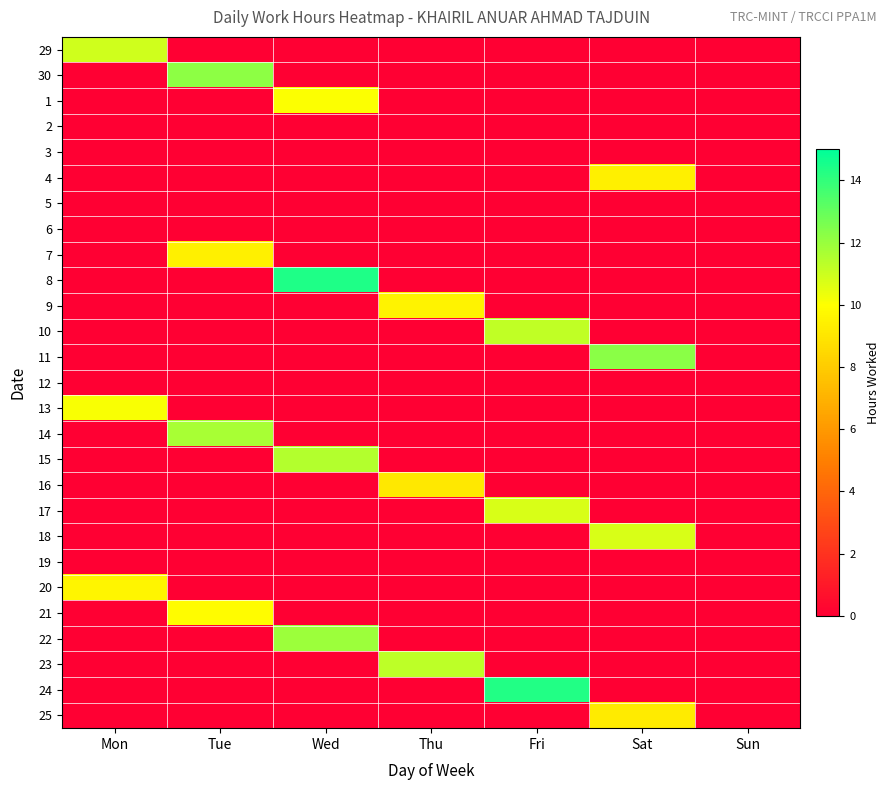

Reading left to right, what are all the values shown in this chart?

29: Mon=10.9	Tue=0.0	Wed=0.0	Thu=0.0	Fri=0.0	Sat=0.0	Sun=0.0
30: Mon=0.0	Tue=12.2	Wed=0.0	Thu=0.0	Fri=0.0	Sat=0.0	Sun=0.0
1: Mon=0.0	Tue=0.0	Wed=10.1	Thu=0.0	Fri=0.0	Sat=0.0	Sun=0.0
2: Mon=0.0	Tue=0.0	Wed=0.0	Thu=0.0	Fri=0.0	Sat=0.0	Sun=0.0
3: Mon=0.0	Tue=0.0	Wed=0.0	Thu=0.0	Fri=0.0	Sat=0.0	Sun=0.0
4: Mon=0.0	Tue=0.0	Wed=0.0	Thu=0.0	Fri=0.0	Sat=9.4	Sun=0.0
5: Mon=0.0	Tue=0.0	Wed=0.0	Thu=0.0	Fri=0.0	Sat=0.0	Sun=0.0
6: Mon=0.0	Tue=0.0	Wed=0.0	Thu=0.0	Fri=0.0	Sat=0.0	Sun=0.0
7: Mon=0.0	Tue=9.4	Wed=0.0	Thu=0.0	Fri=0.0	Sat=0.0	Sun=0.0
8: Mon=0.0	Tue=0.0	Wed=14.4	Thu=0.0	Fri=0.0	Sat=0.0	Sun=0.0
9: Mon=0.0	Tue=0.0	Wed=0.0	Thu=9.6	Fri=0.0	Sat=0.0	Sun=0.0
10: Mon=0.0	Tue=0.0	Wed=0.0	Thu=0.0	Fri=11.2	Sat=0.0	Sun=0.0
11: Mon=0.0	Tue=0.0	Wed=0.0	Thu=0.0	Fri=0.0	Sat=12.3	Sun=0.0
12: Mon=0.0	Tue=0.0	Wed=0.0	Thu=0.0	Fri=0.0	Sat=0.0	Sun=0.0
13: Mon=10.1	Tue=0.0	Wed=0.0	Thu=0.0	Fri=0.0	Sat=0.0	Sun=0.0
14: Mon=0.0	Tue=11.7	Wed=0.0	Thu=0.0	Fri=0.0	Sat=0.0	Sun=0.0
15: Mon=0.0	Tue=0.0	Wed=11.5	Thu=0.0	Fri=0.0	Sat=0.0	Sun=0.0
16: Mon=0.0	Tue=0.0	Wed=0.0	Thu=9.1	Fri=0.0	Sat=0.0	Sun=0.0
17: Mon=0.0	Tue=0.0	Wed=0.0	Thu=0.0	Fri=10.7	Sat=0.0	Sun=0.0
18: Mon=0.0	Tue=0.0	Wed=0.0	Thu=0.0	Fri=0.0	Sat=10.7	Sun=0.0
19: Mon=0.0	Tue=0.0	Wed=0.0	Thu=0.0	Fri=0.0	Sat=0.0	Sun=0.0
20: Mon=9.7	Tue=0.0	Wed=0.0	Thu=0.0	Fri=0.0	Sat=0.0	Sun=0.0
21: Mon=0.0	Tue=9.9	Wed=0.0	Thu=0.0	Fri=0.0	Sat=0.0	Sun=0.0
22: Mon=0.0	Tue=0.0	Wed=11.9	Thu=0.0	Fri=0.0	Sat=0.0	Sun=0.0
23: Mon=0.0	Tue=0.0	Wed=0.0	Thu=11.3	Fri=0.0	Sat=0.0	Sun=0.0
24: Mon=0.0	Tue=0.0	Wed=0.0	Thu=0.0	Fri=14.3	Sat=0.0	Sun=0.0
25: Mon=0.0	Tue=0.0	Wed=0.0	Thu=0.0	Fri=0.0	Sat=9.2	Sun=0.0